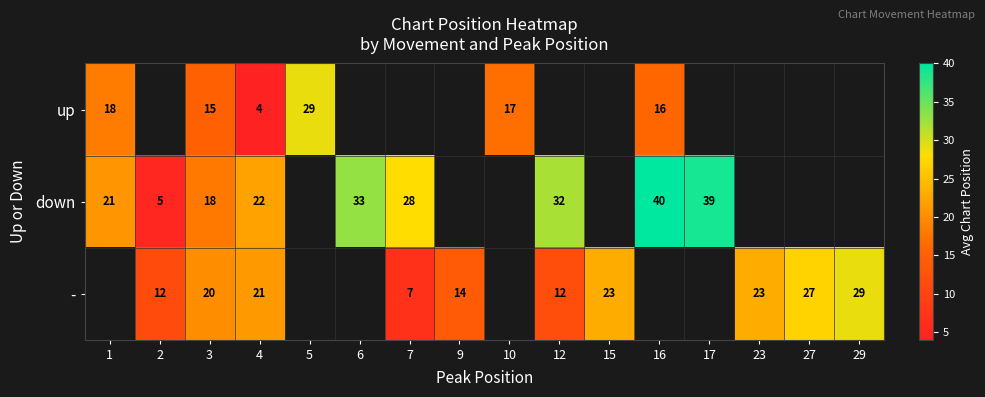

The up series shows 4.0 at 4. True or false?

True